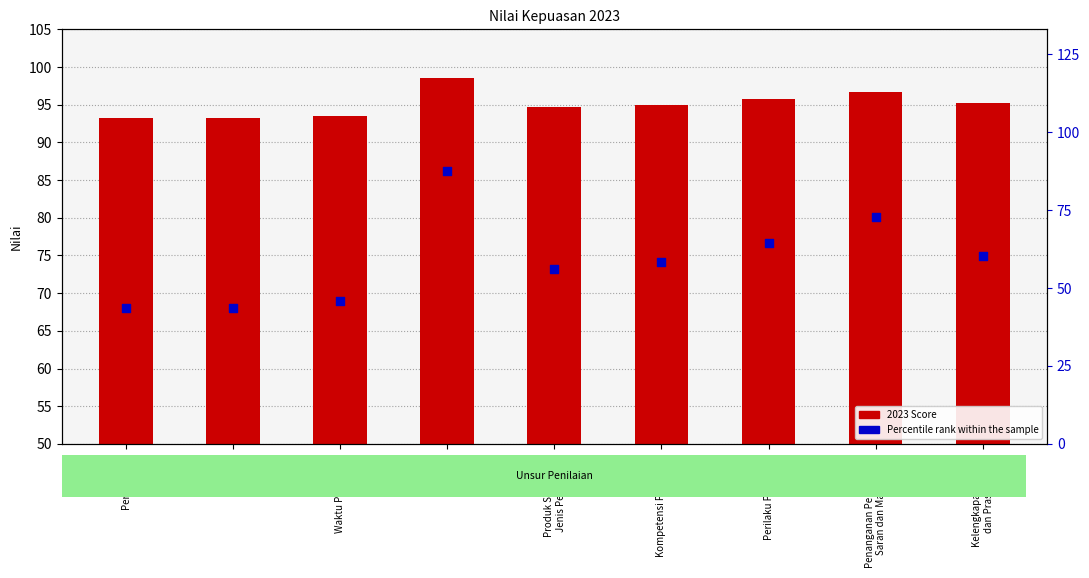

Which series contains the lowest Y value?

Percentile rank within the sample